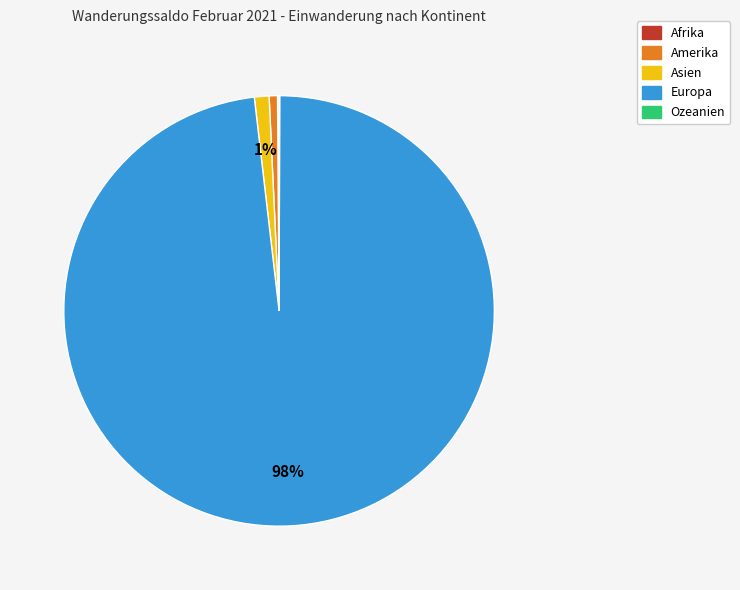

Which slice is the largest?

Europa